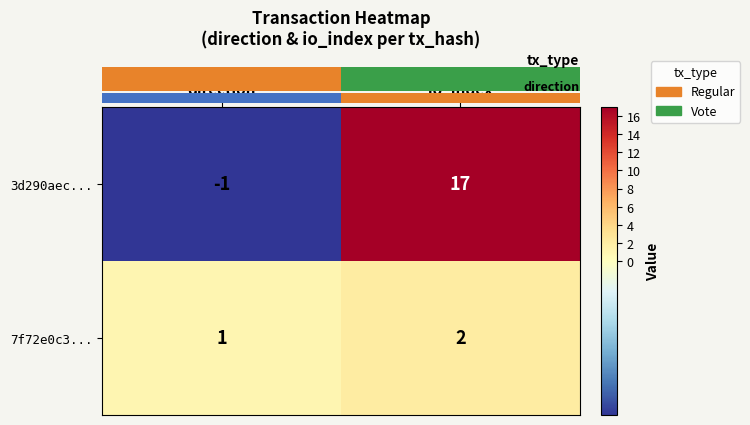

Reading left to right, extract all data points from this chart.

3d290aec...: direction=-1	io_index=17
7f72e0c3...: direction=1	io_index=2